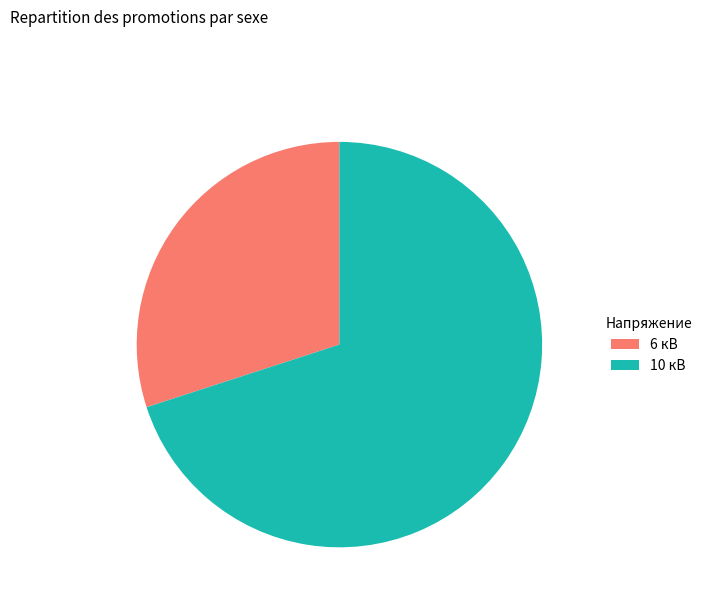

Does 10 account for over 50% of the chart?

Yes